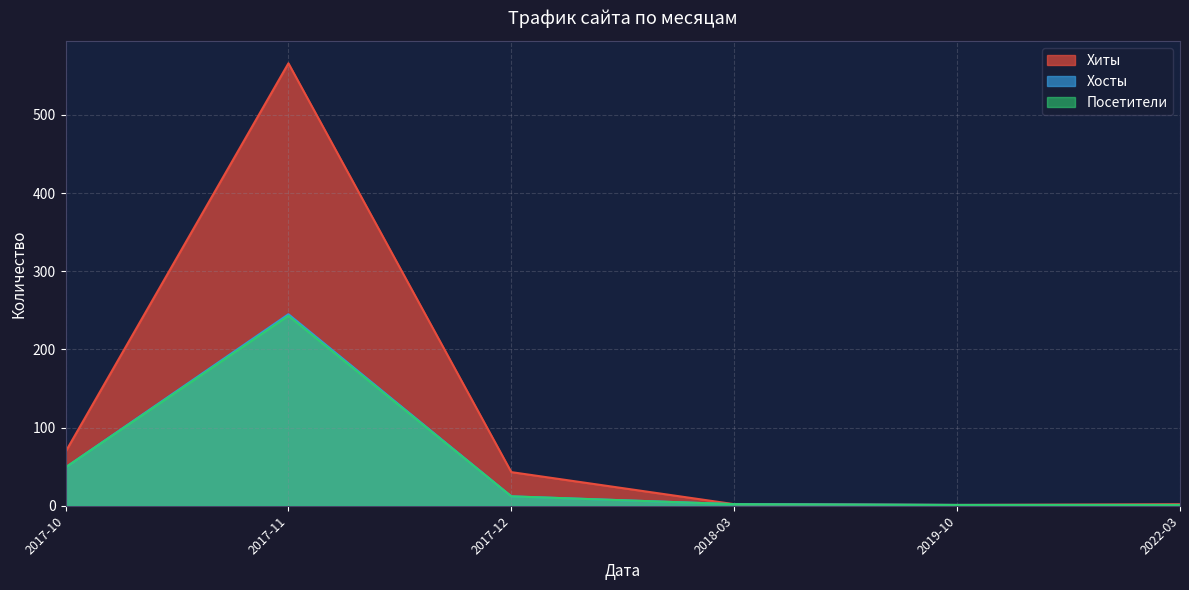

The Хосты series shows 114 at 2018-08. True or false?

False